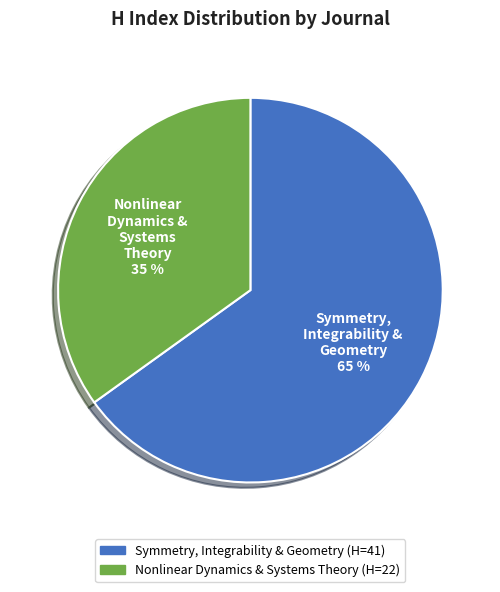

Is there a majority slice in this chart?

Yes